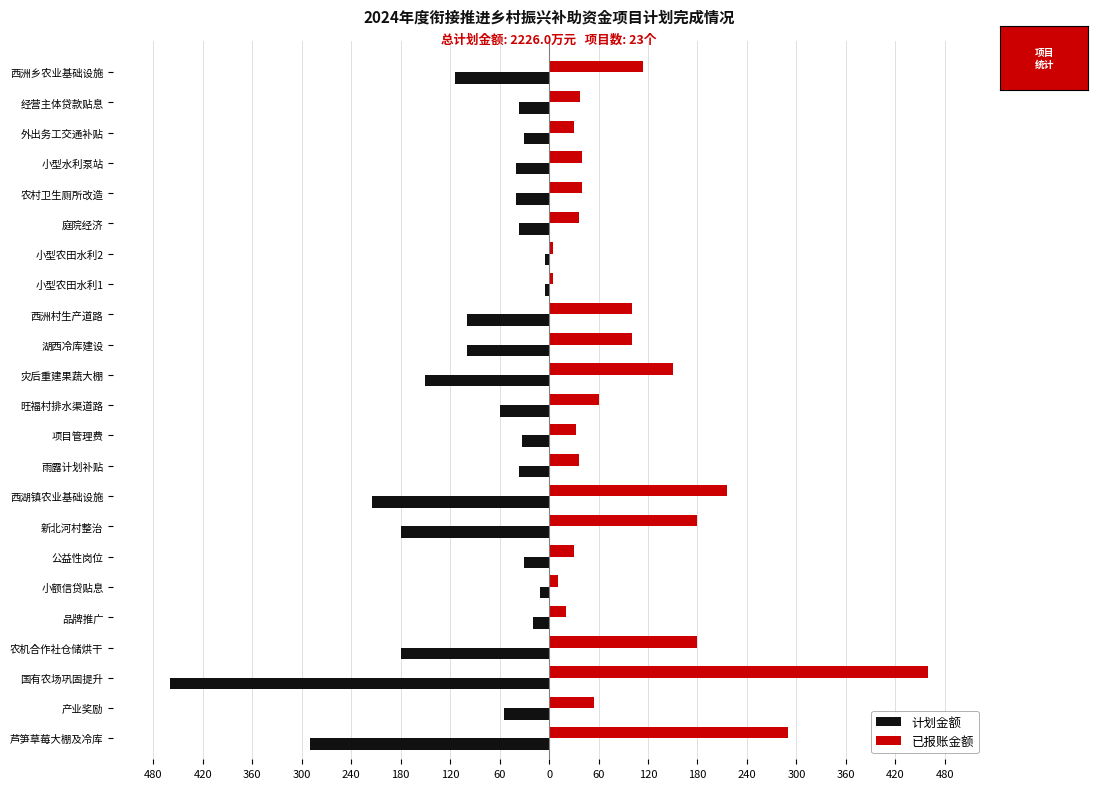

What are all the series names shown in the legend?

计划金额, 已报账金额